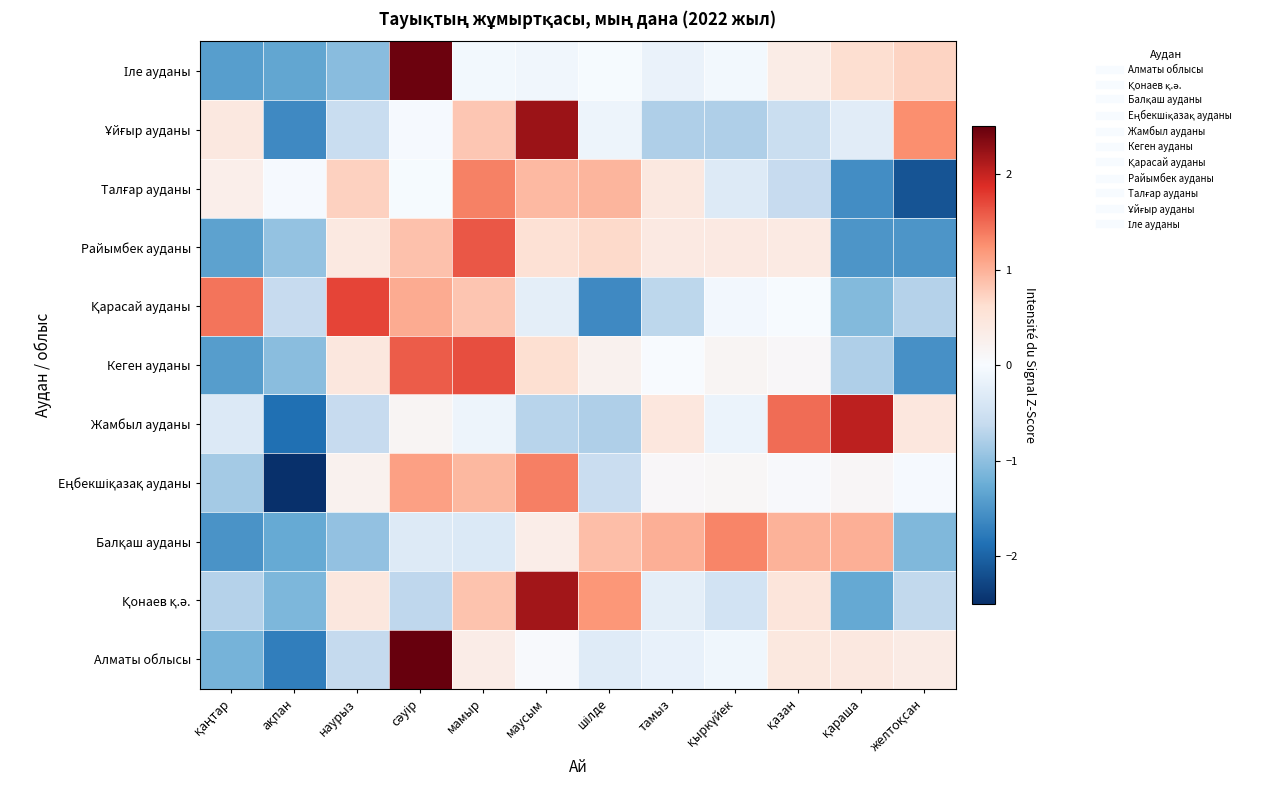

How many data points does each series have?

12